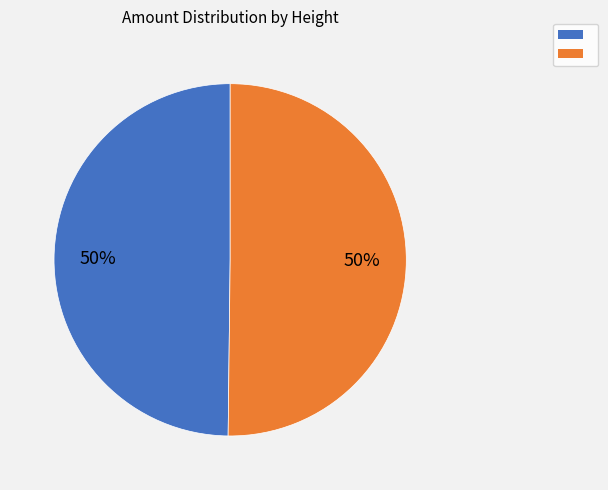

How many segments does this pie chart have?

2